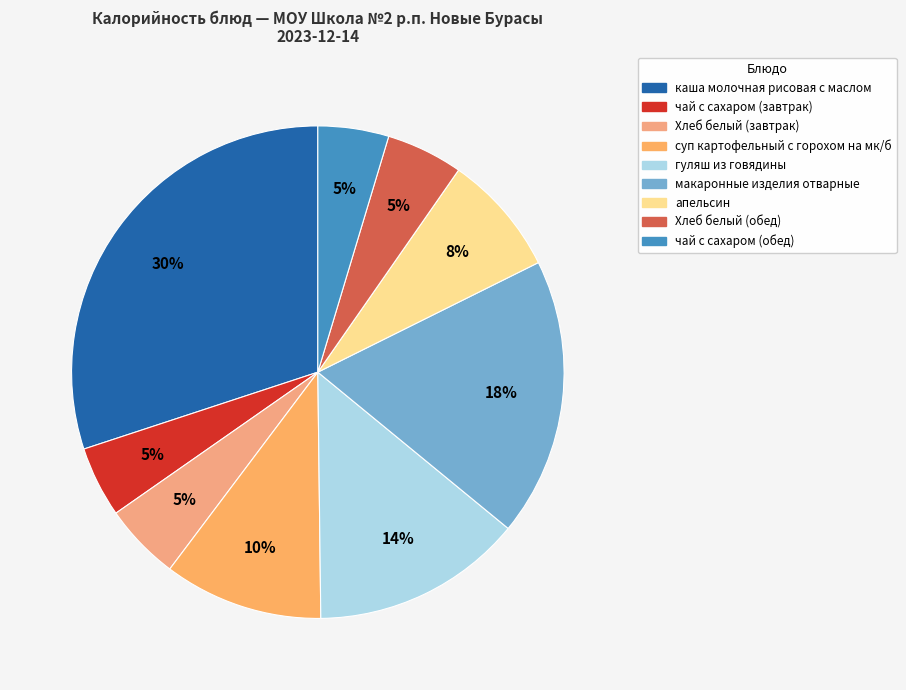

How many segments does this pie chart have?

9